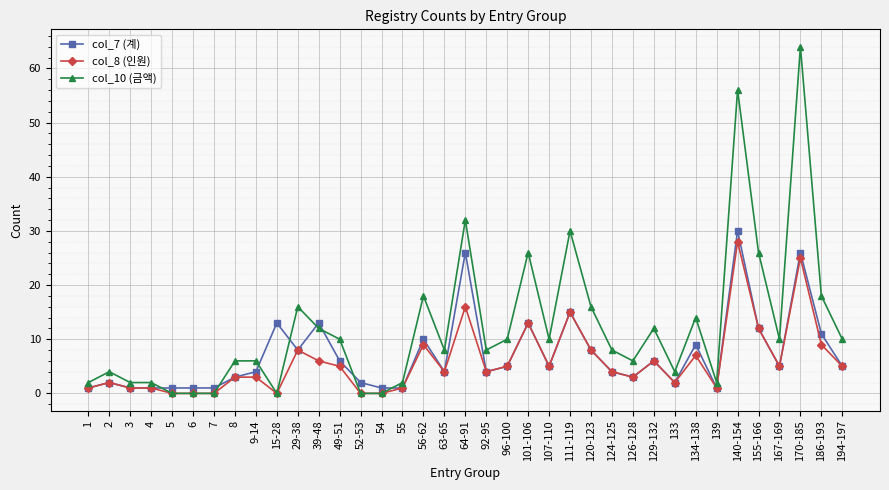

Which series has the largest total across all categories?

col_10 (금액)